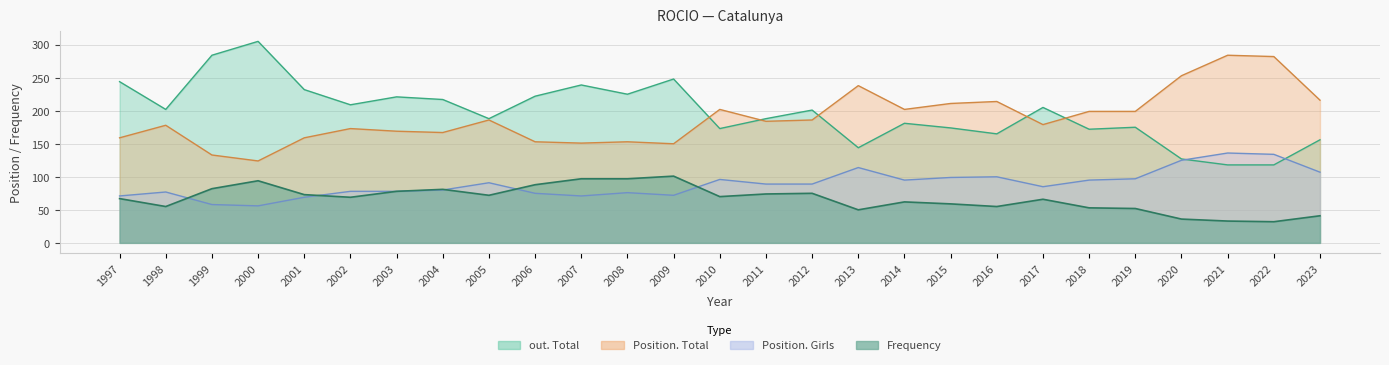

What is the total value across all series at 2017?

535